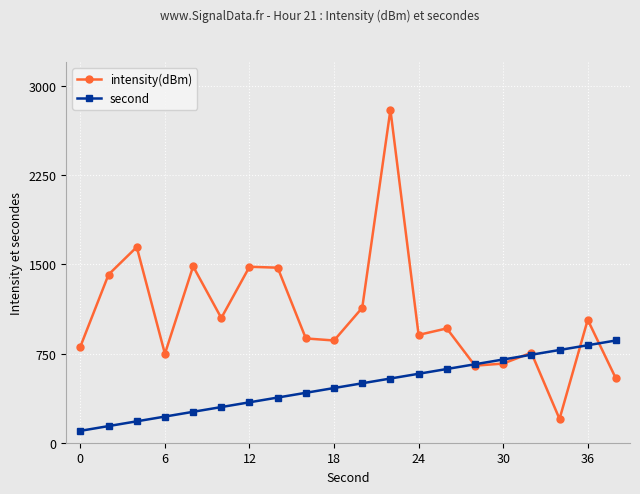

Rank the series by their average value, from lowest to highest.

second, intensity(dBm)